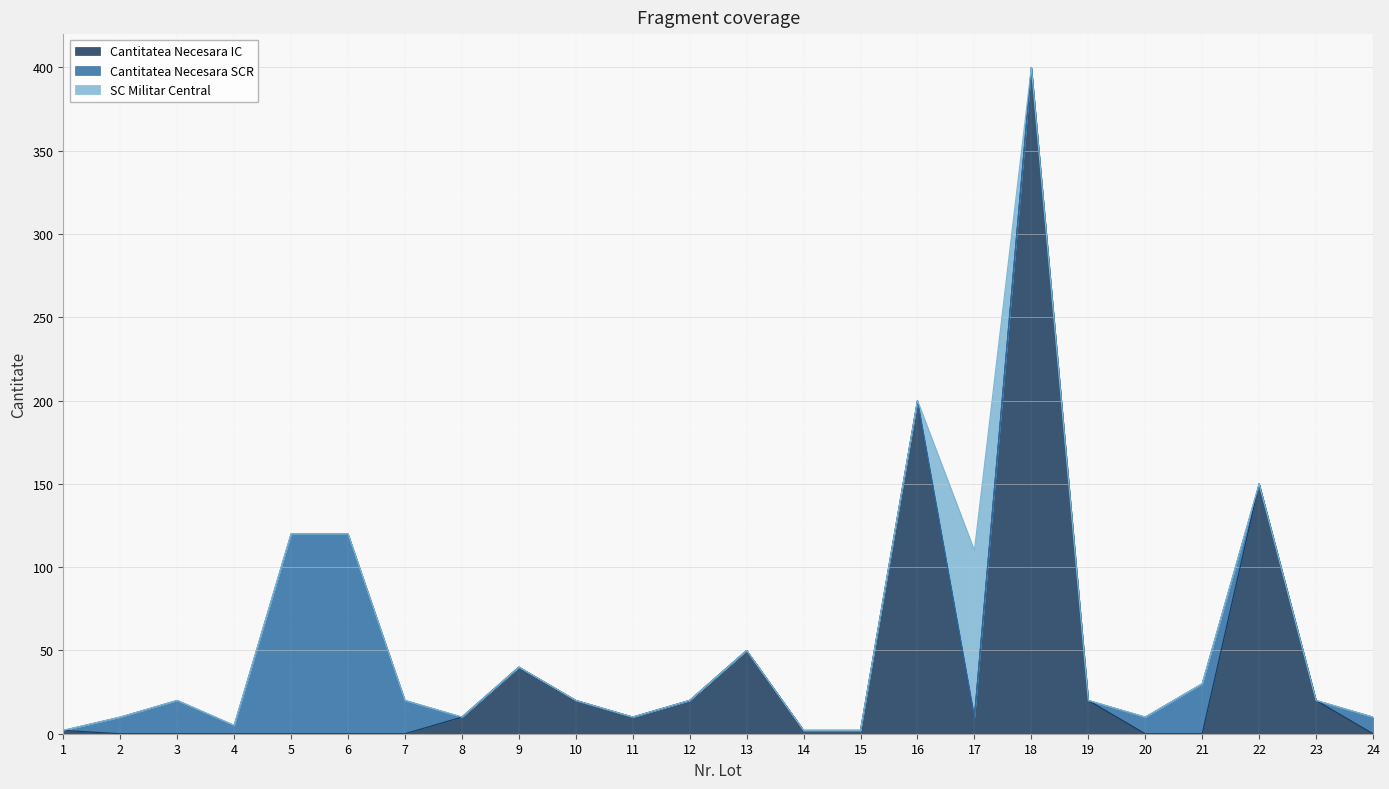

True or false: SC Militar Central has a value of 0 at 6.

True